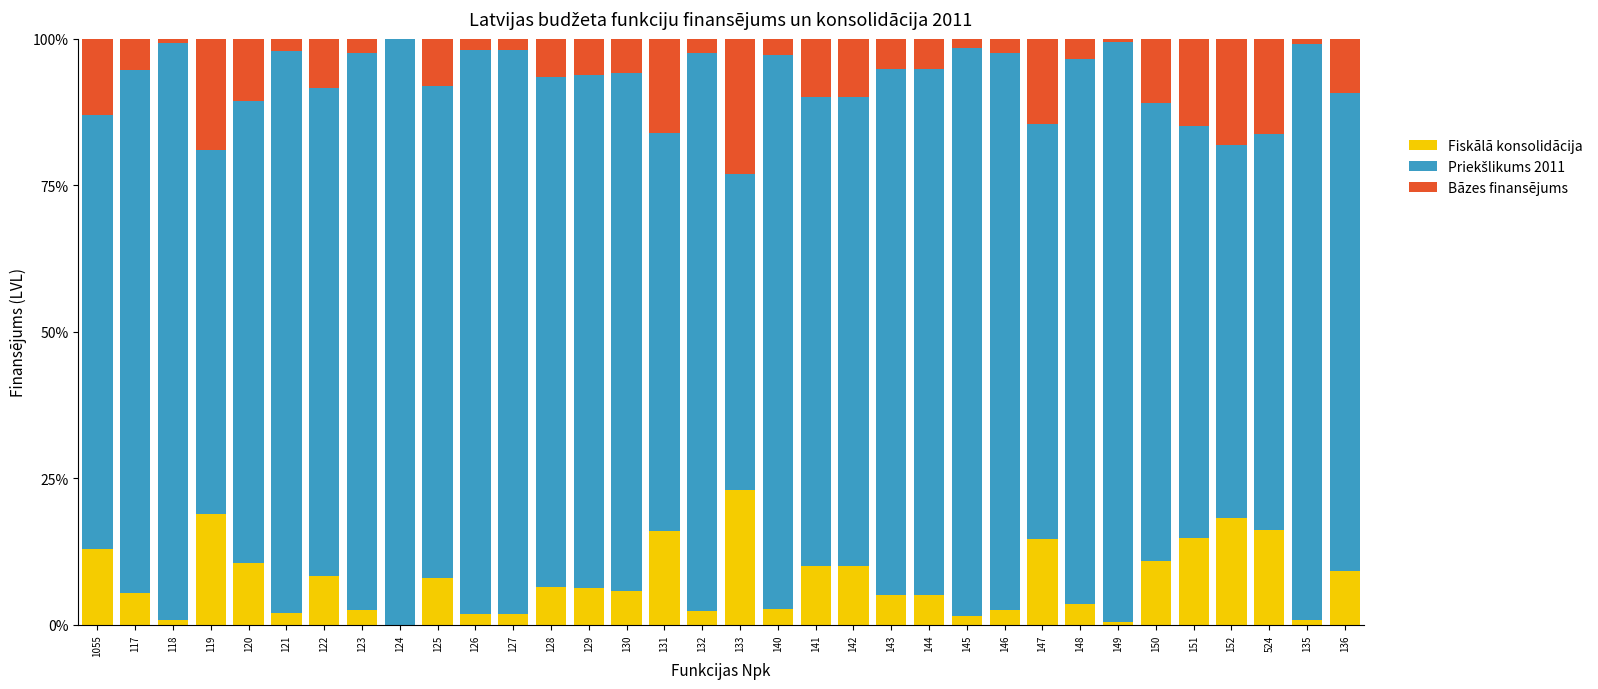

True or false: Fiskālā konsolidācija has a value of 10.6 at 120.

True